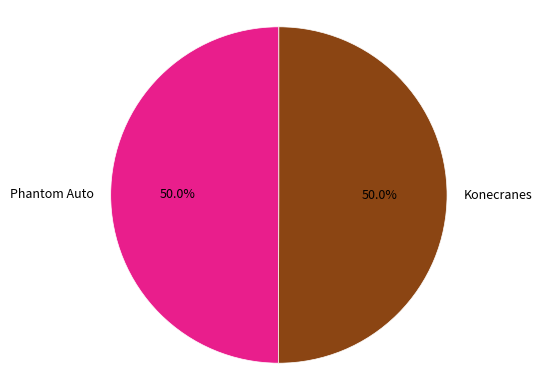

Approximately how many times larger is the value at Konecranes compared to Phantom Auto?

1.0